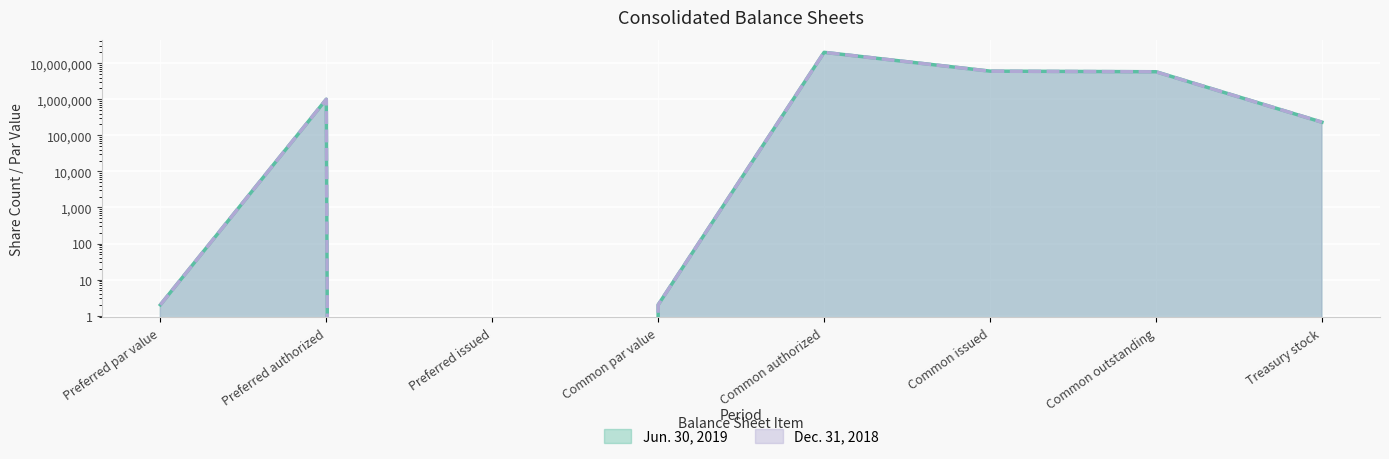

Which category has the highest value in the Dec. 31, 2018 series?

Common authorized